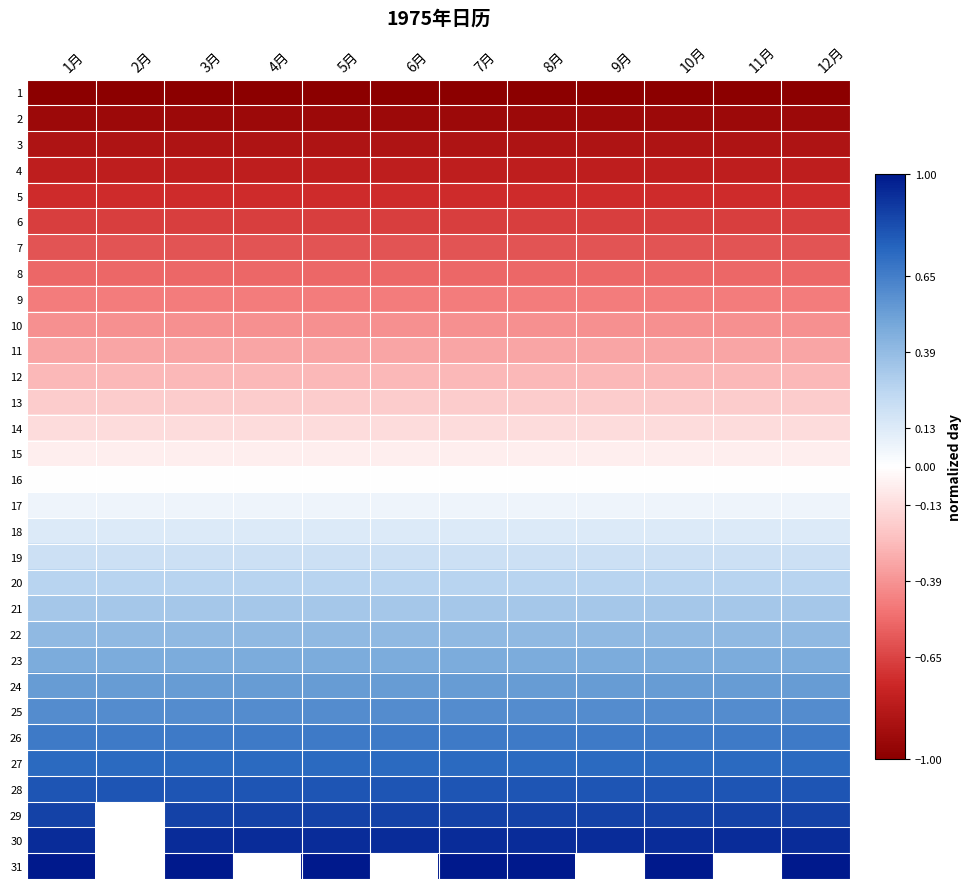

What is the maximum value for 5?

-0.7